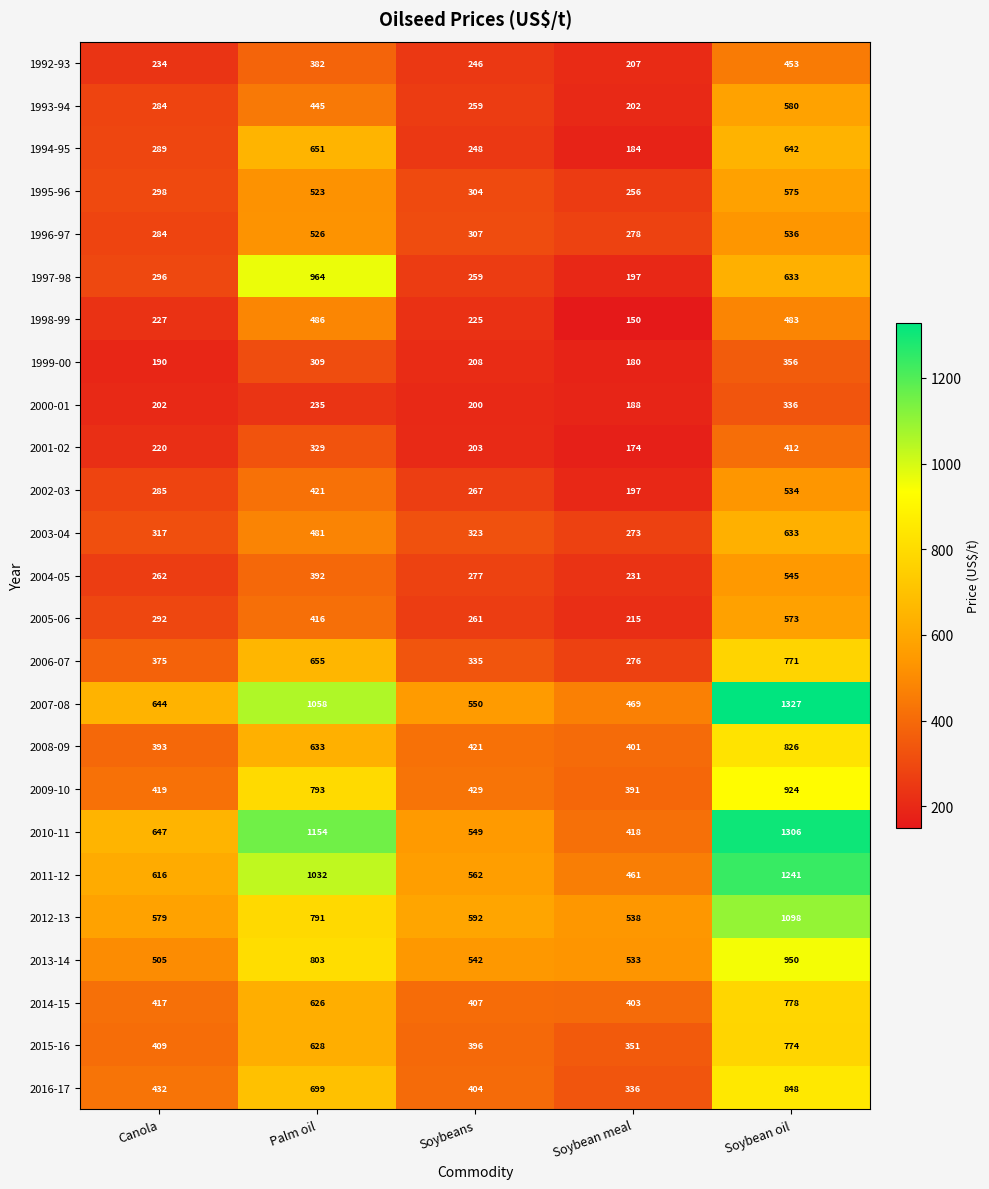

What is the spread (max minus min) of values at Canola?

457